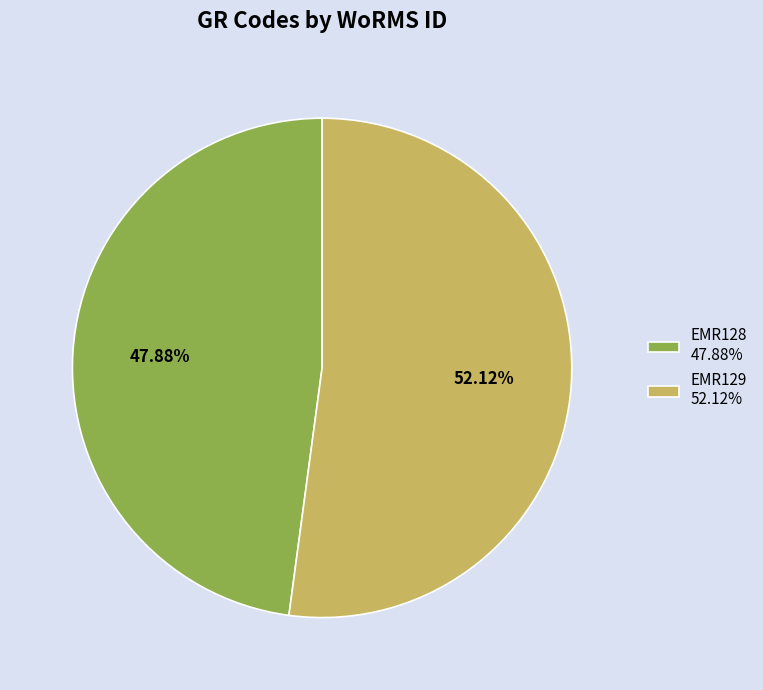

Count the number of slices in the pie.

2